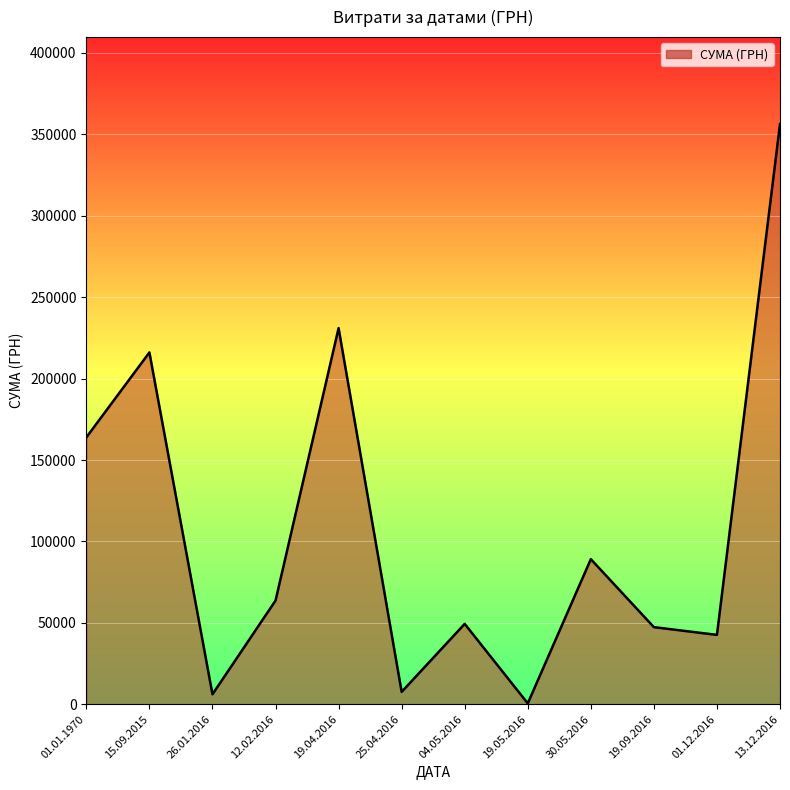

At which category does the data reach its first local peak?

15.09.2015